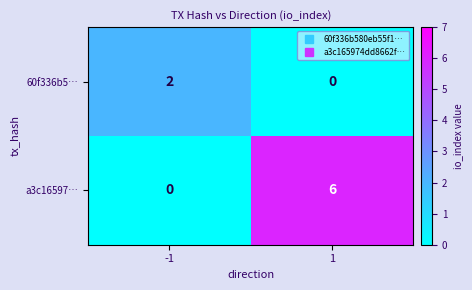

The 60f336b5… series shows -1 at 1. True or false?

False